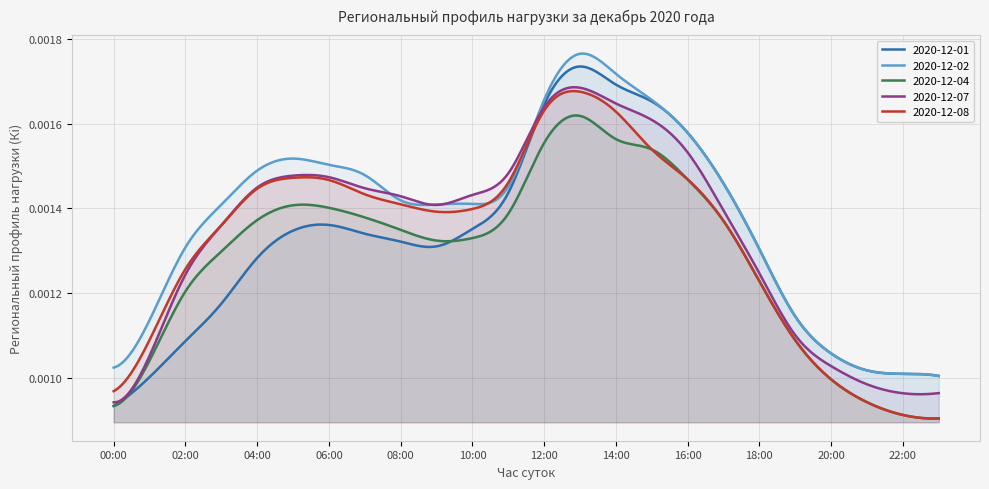

Does the chart display data point markers on the line(s)?

No